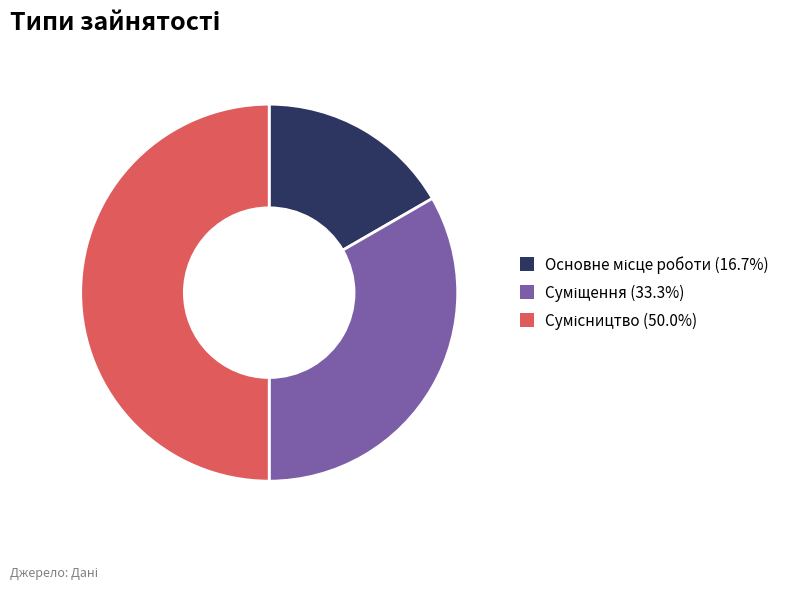

How many segments does this pie chart have?

3